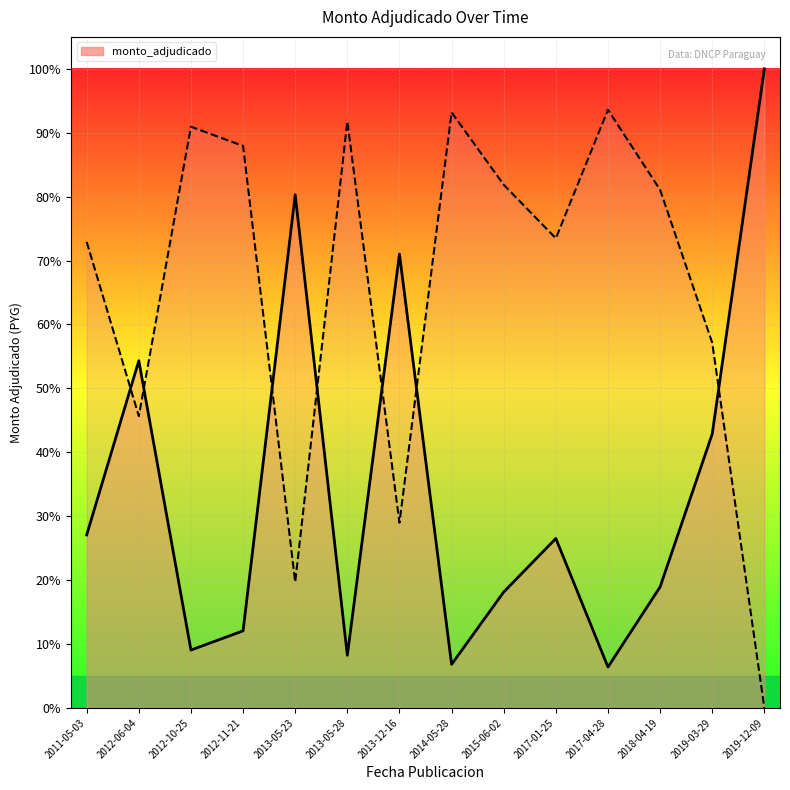

What is the smallest value displayed?

6.4